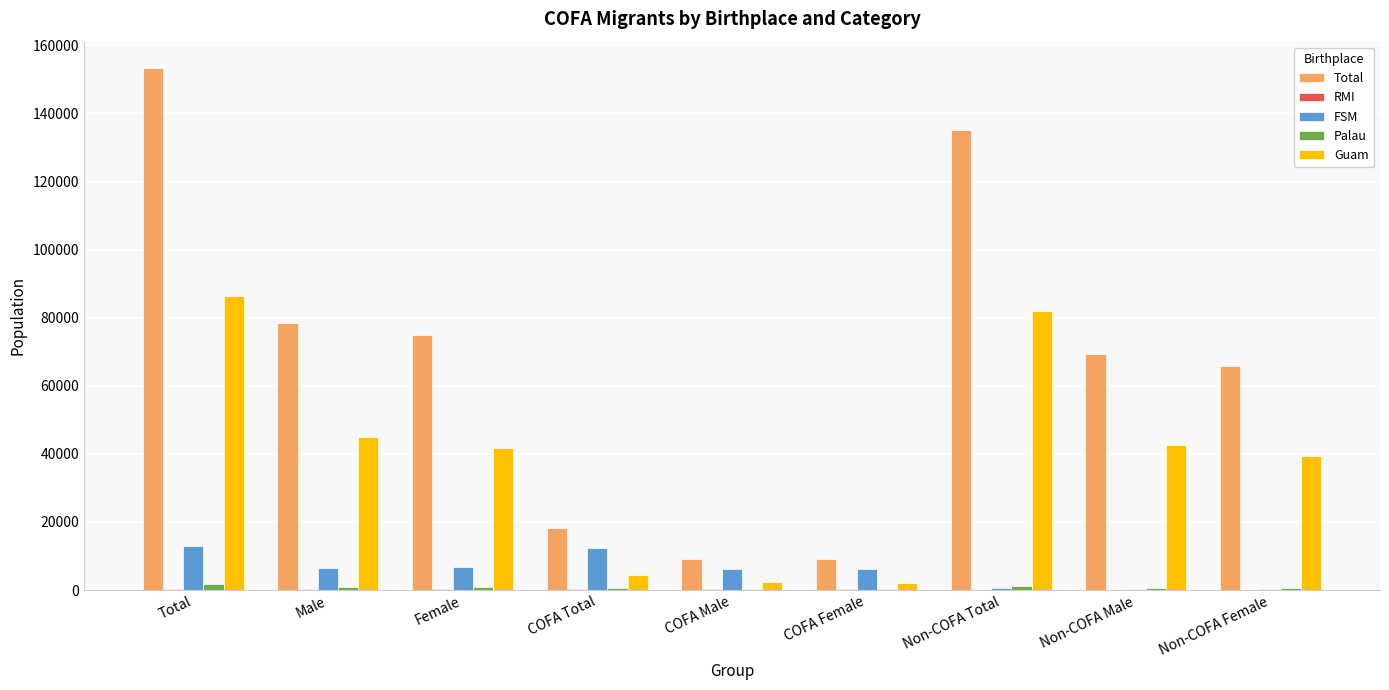

Does the chart contain stacked bars?

No